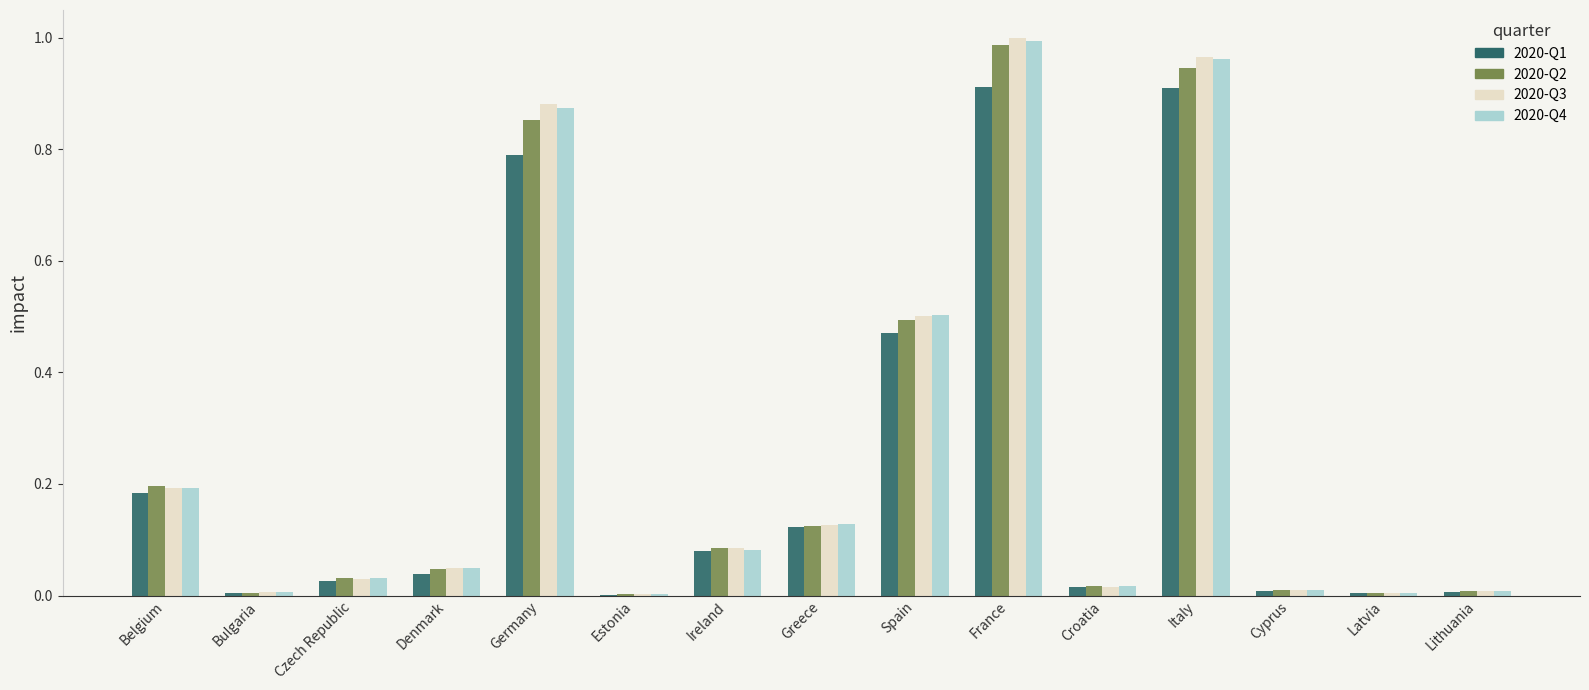

Is the value of 2020-Q2 at Denmark greater than the value of 2020-Q4 at Belgium?

No